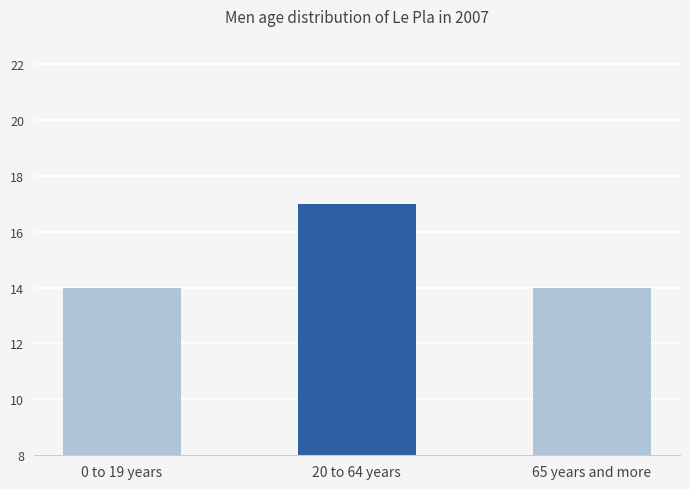

What is the label of the 1st bar from the left?

0 to 19 years